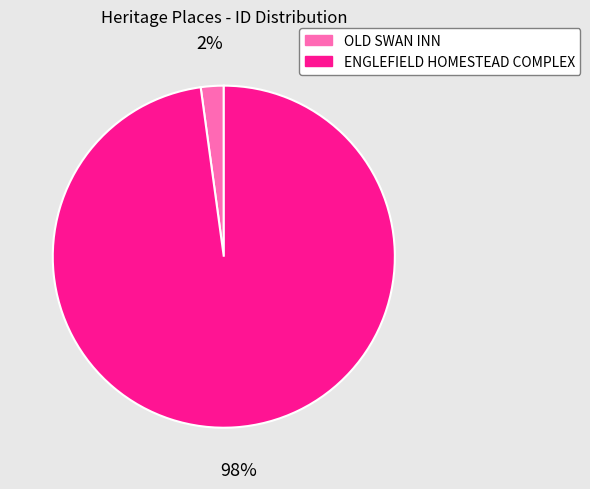

Is the sum of OLD SWAN INN and ENGLEFIELD HOMESTEAD COMPLEX greater than half?

Yes